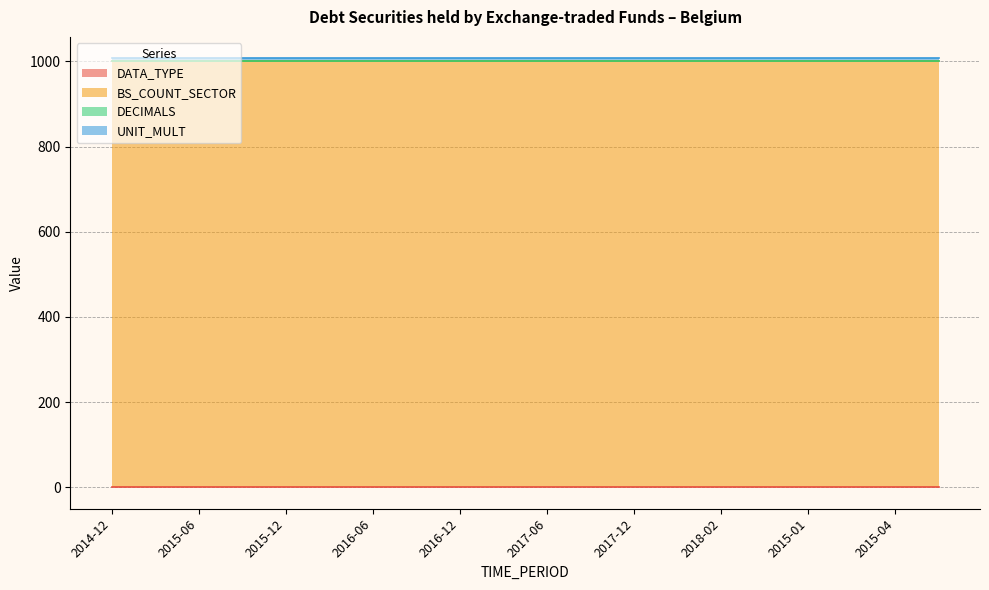

Which has a higher value, 2015-03 or 2015-05?

2015-03